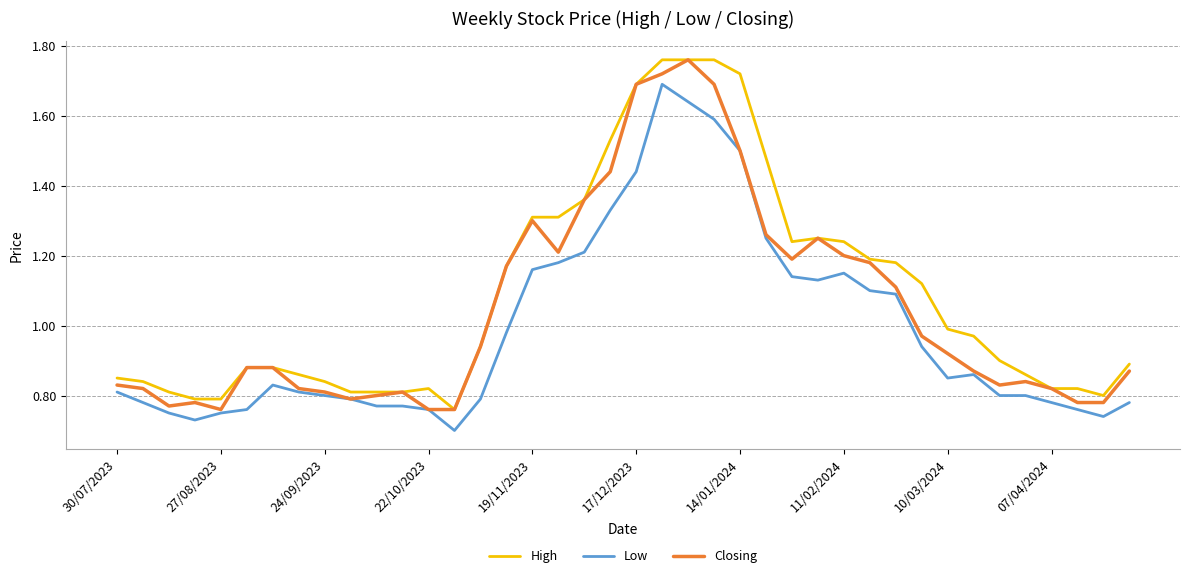

List the series in order of their overall mean, lowest first.

Low, Closing, High